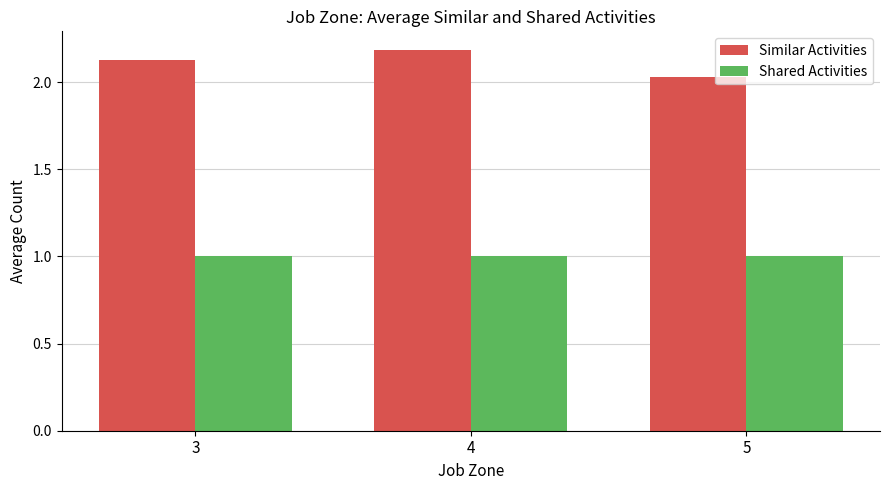

How many bars are there in each group?

2